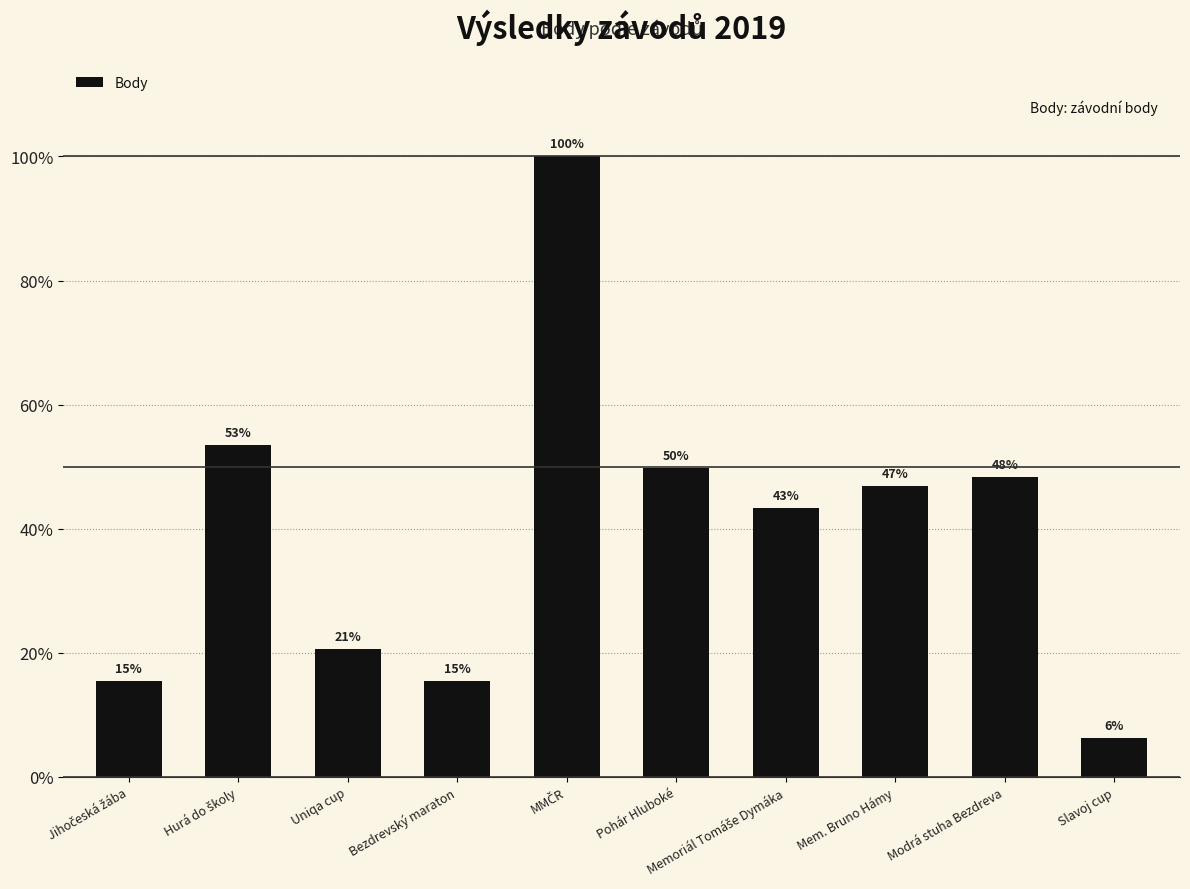

Does the chart contain any negative values?

No